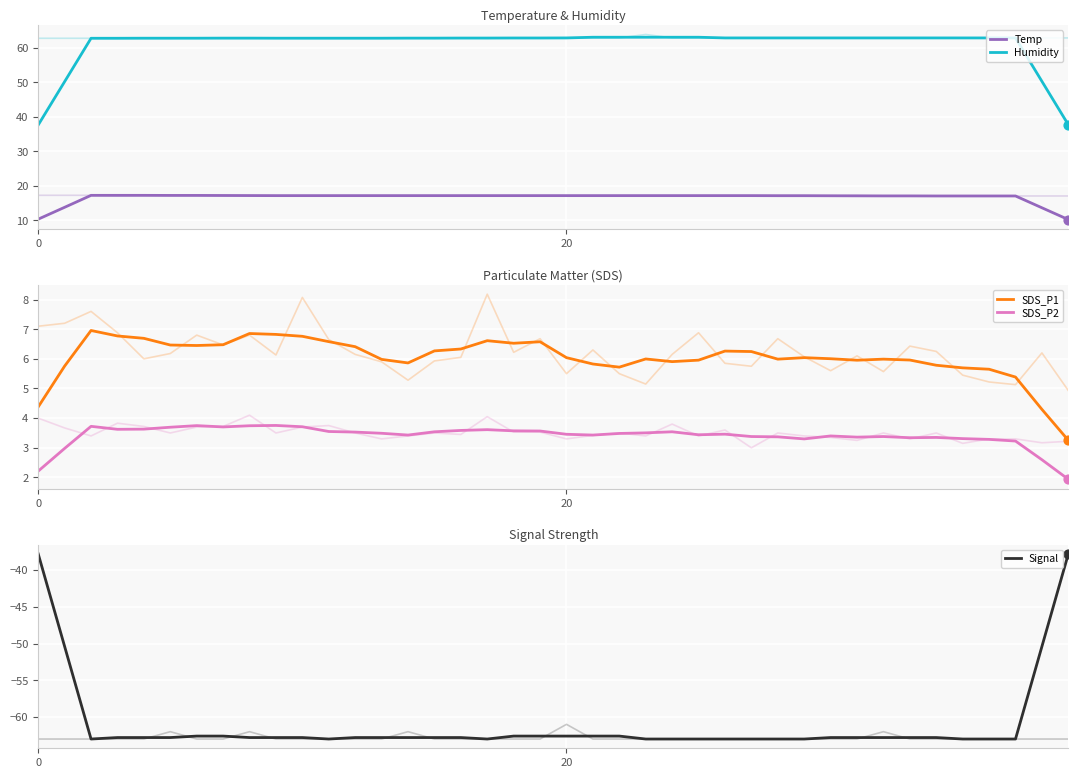

At how many categories does at least one series exceed 60?

36